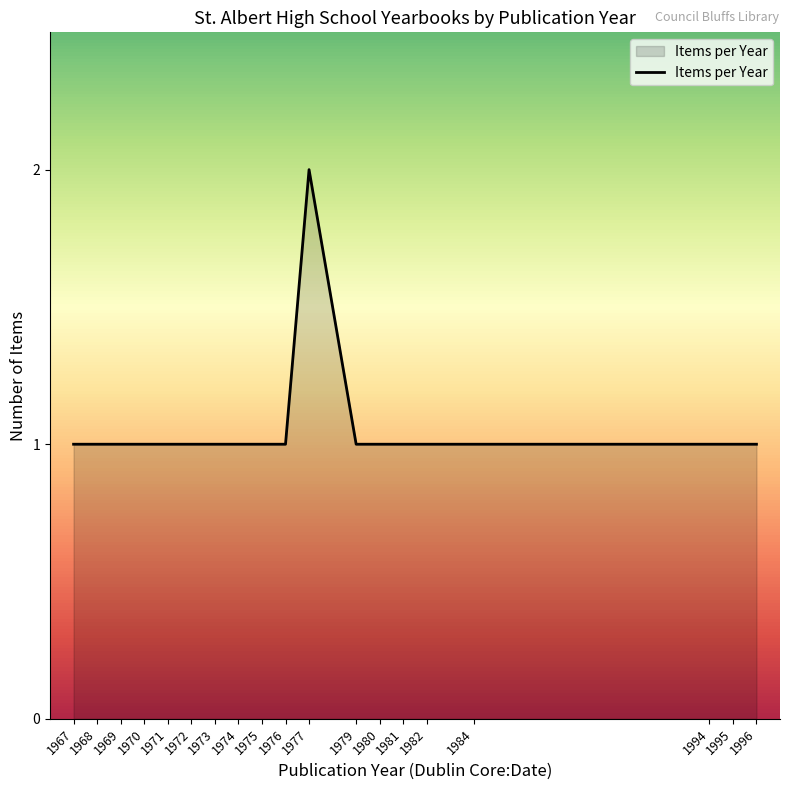

How many lines are shown in the chart?

1